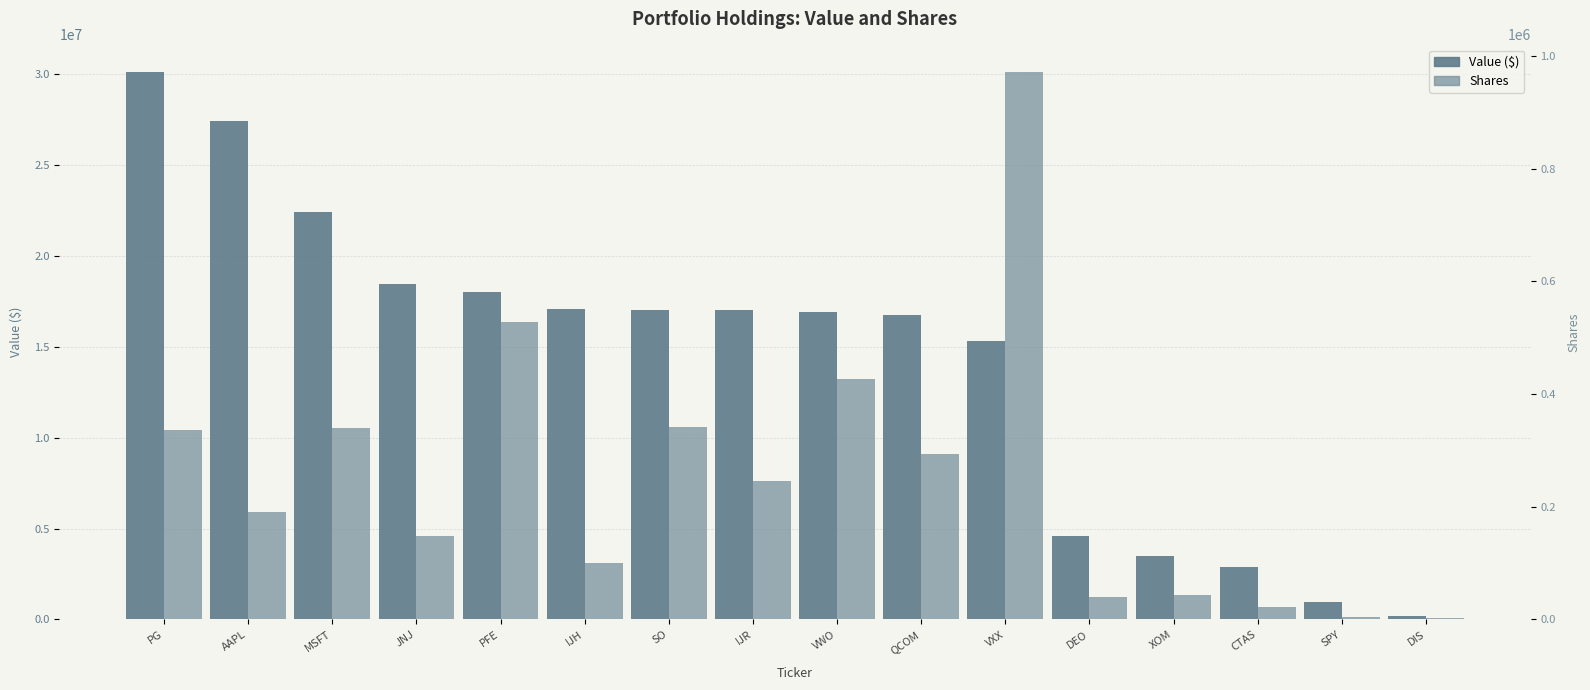

List the labels in order of Shares value, largest first.

VXX, PFE, VWO, SO, MSFT, PG, QCOM, IJR, AAPL, JNJ, IJH, XOM, DEO, CTAS, SPY, DIS